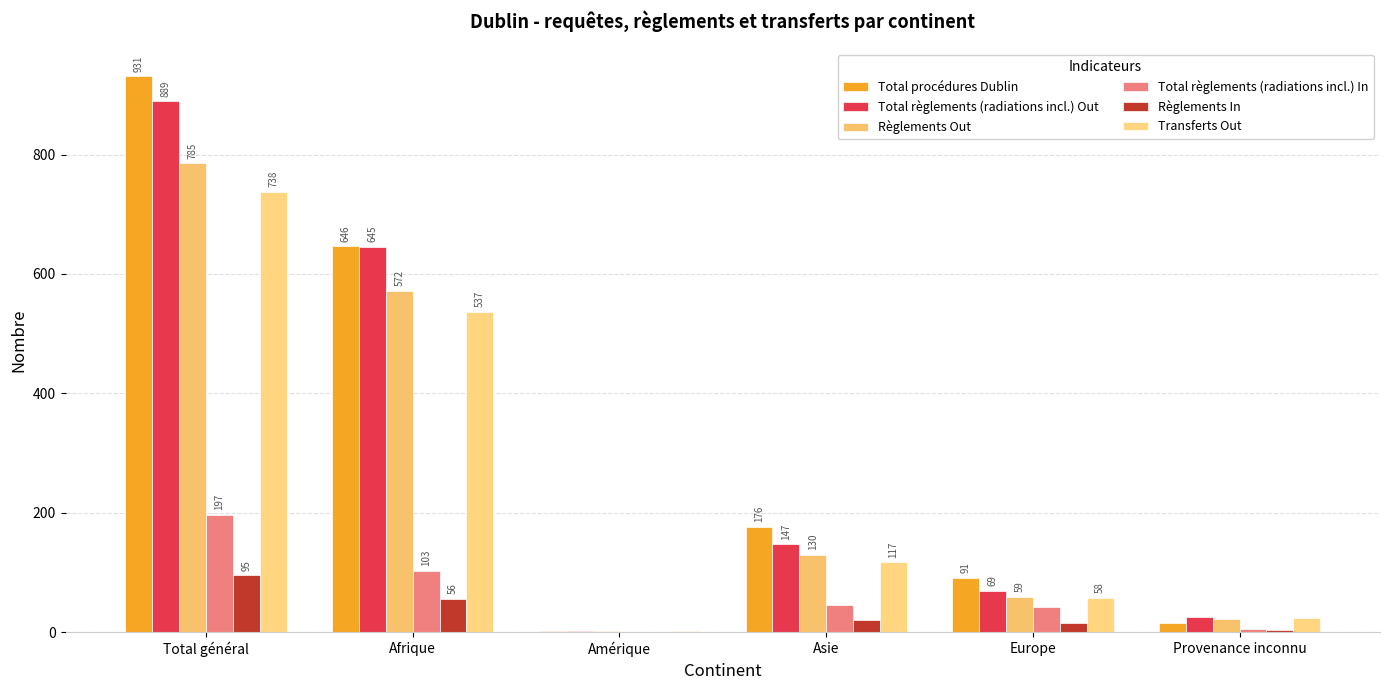

Which series has the largest total across all categories?

Total procédures Dublin